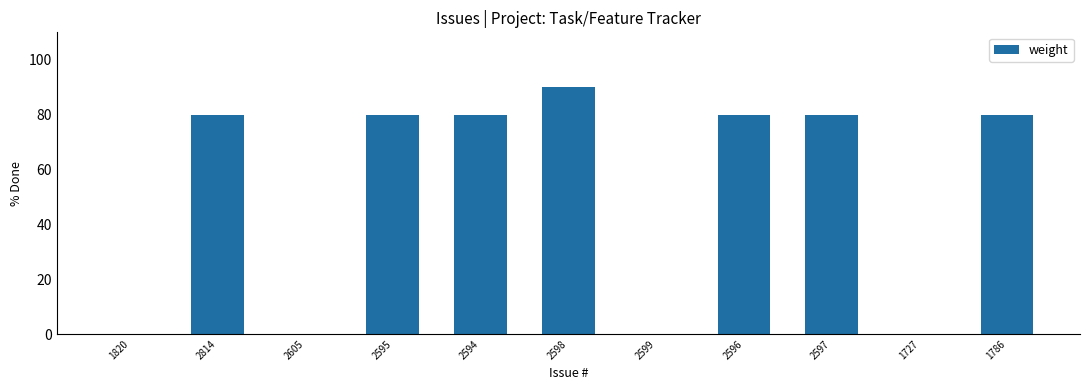

Count the number of categories in the chart.

11